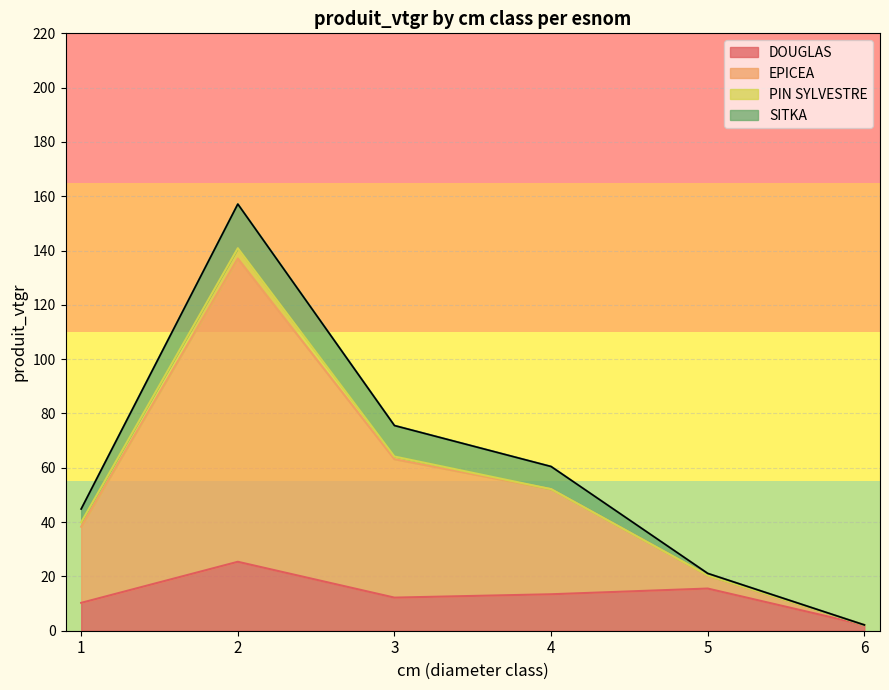

Count the number of categories in the chart.

6